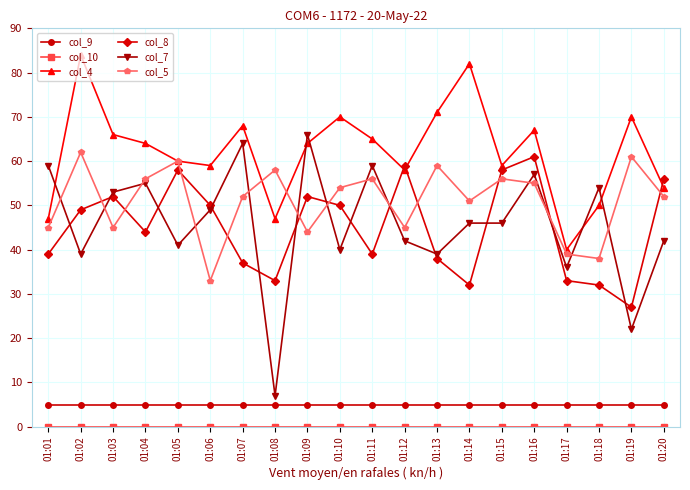

At how many categories does at least one series exceed 11?

20